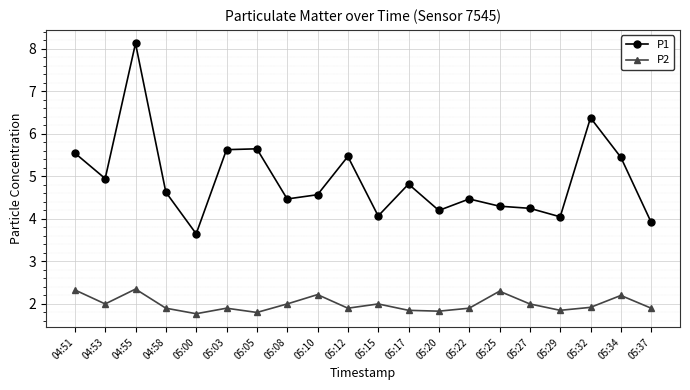

List the series in order of their overall mean, highest first.

P1, P2